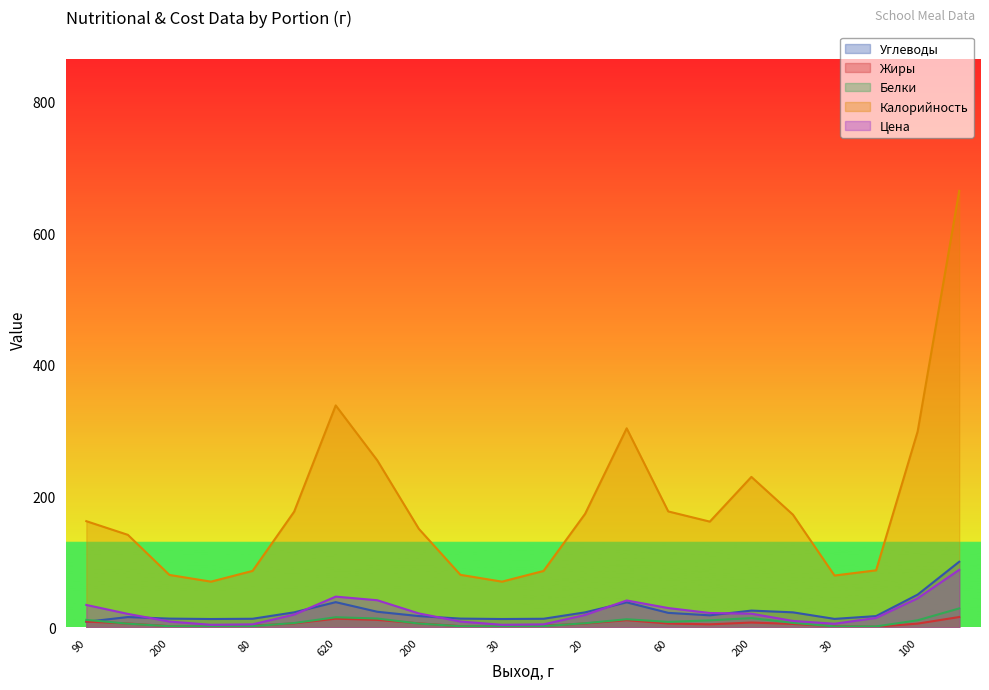

How many interior local peaks does the Белки series have?

5